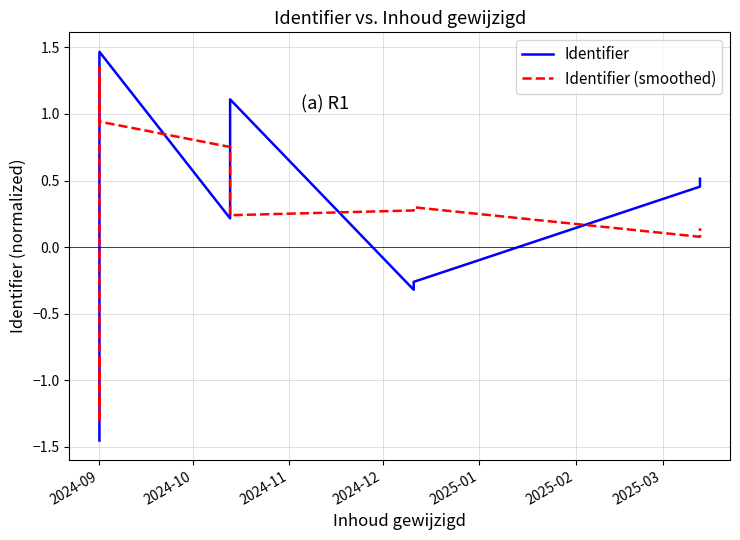

Which series ends up on top after the final intersection of Identifier and Identifier (smoothed)?

Identifier